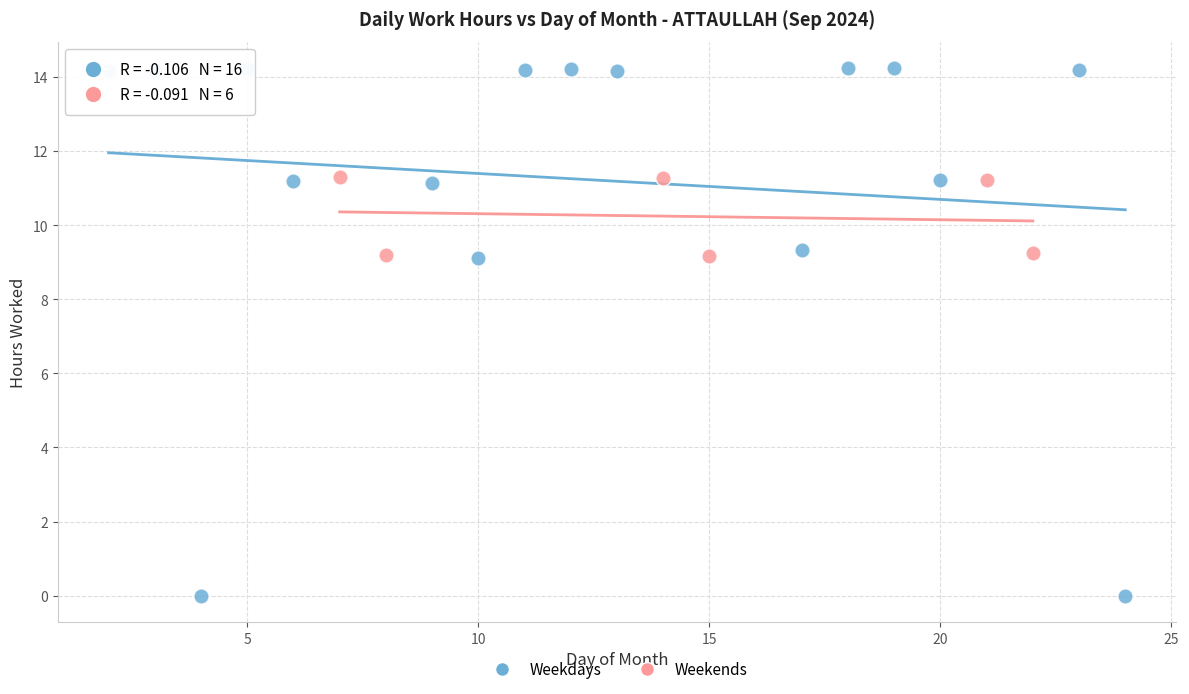

Which series has the largest Y range (max minus min)?

Weekdays